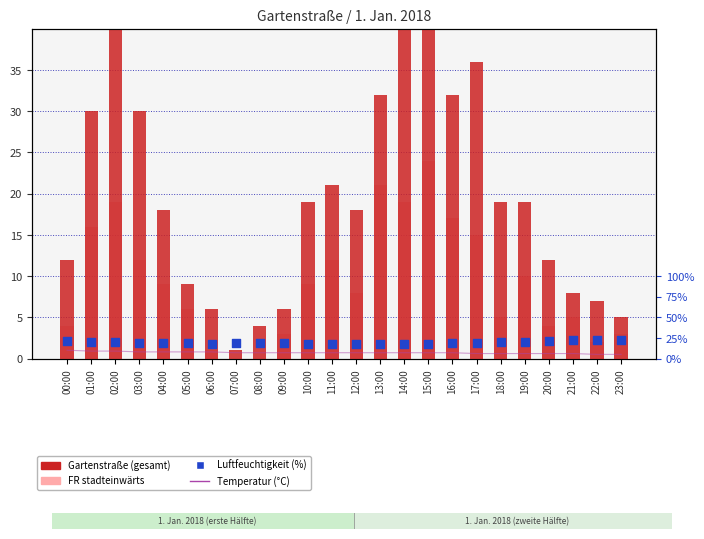

What are all the series names shown in the legend?

Gartenstraße (gesamt), FR stadteinwärts, Temperatur (°C), Luftfeuchtigkeit (%)